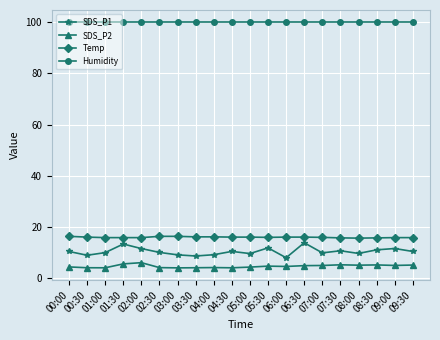

True or false: SDS_P2 has more than 1 points higher than both neighbors.

True